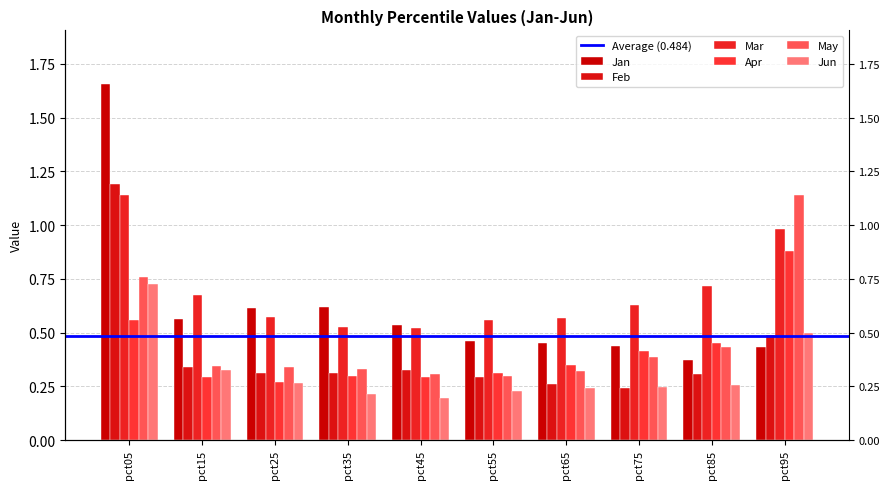

What is the value of the Feb bar at the 5th from the left?

0.3